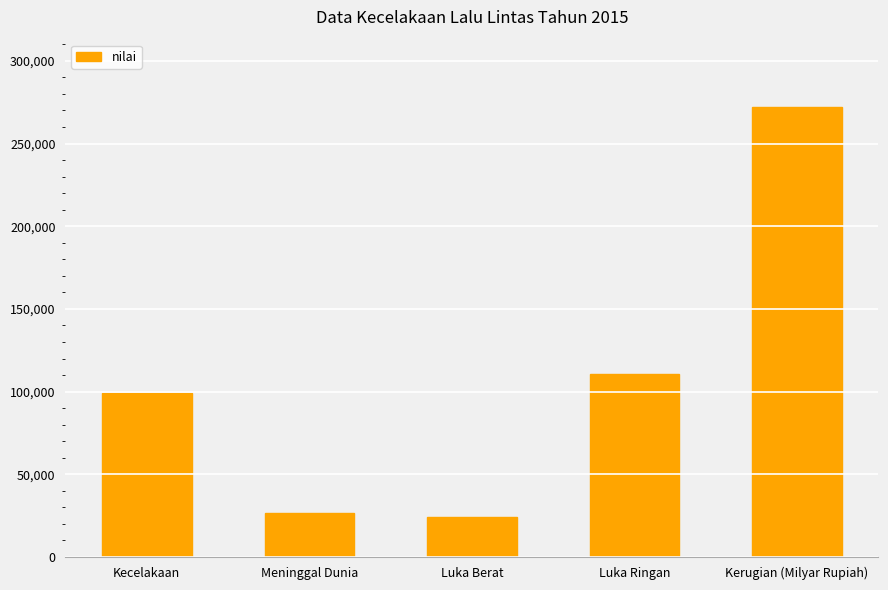

The value at Meninggal Dunia is 26495. True or false?

True